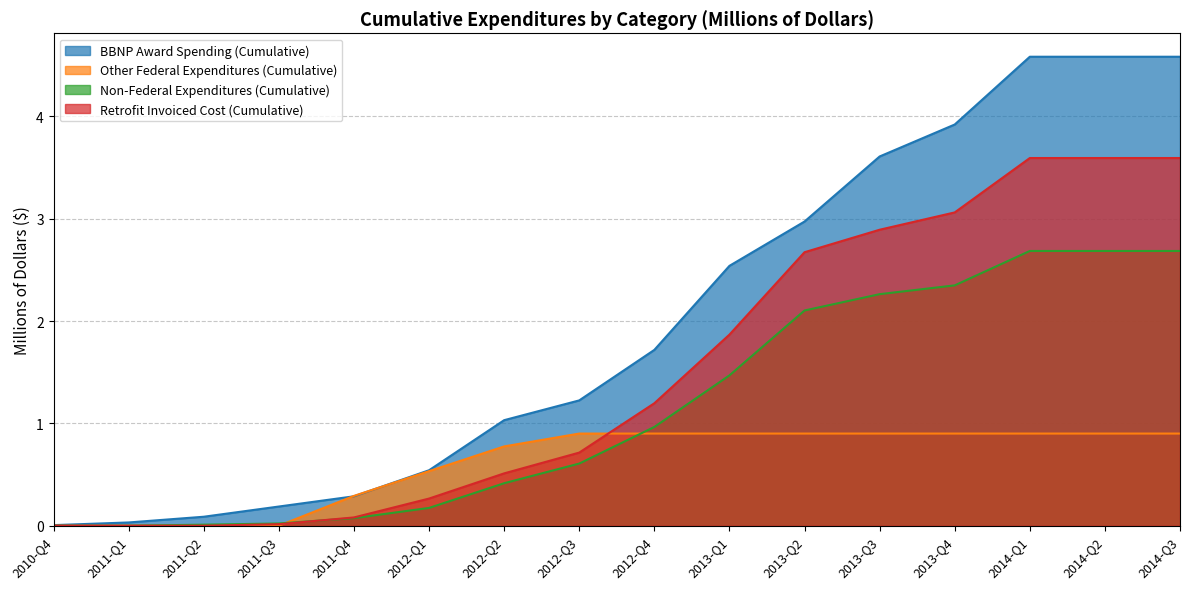

What is the highest value of the Non-Federal Expenditures (Cumulative) series?

2.7